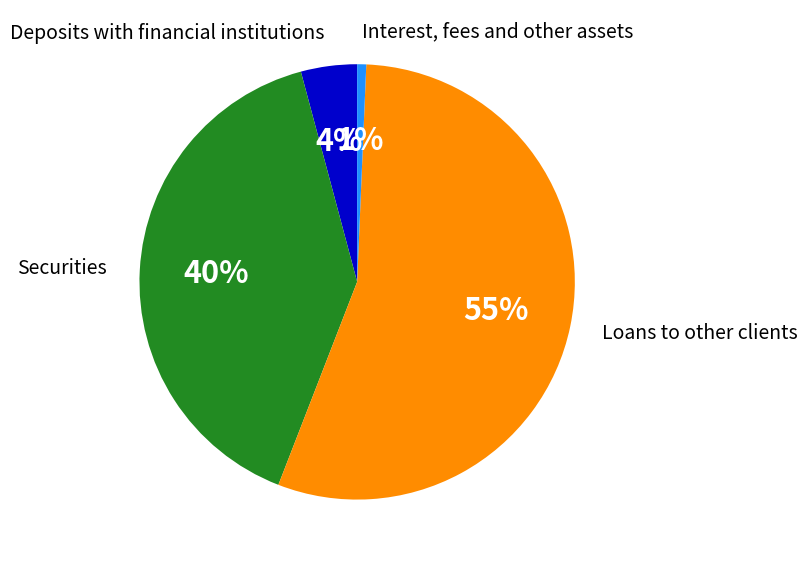

To the nearest percent, what is the average slice percentage?

25%